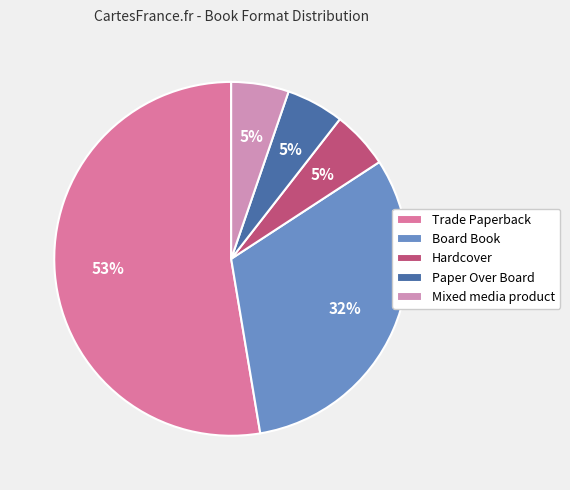

Count the number of slices in the pie.

5